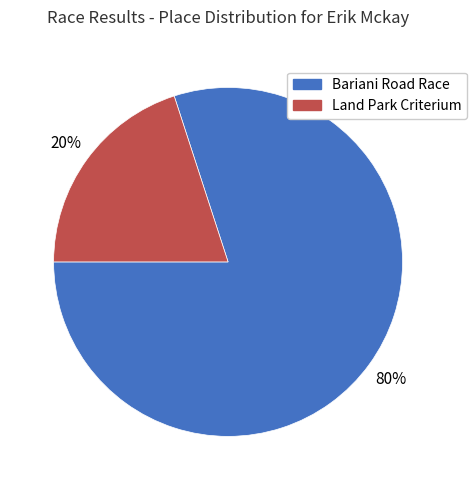

Which has a higher value, Bariani Road Race or Land Park Criterium?

Bariani Road Race